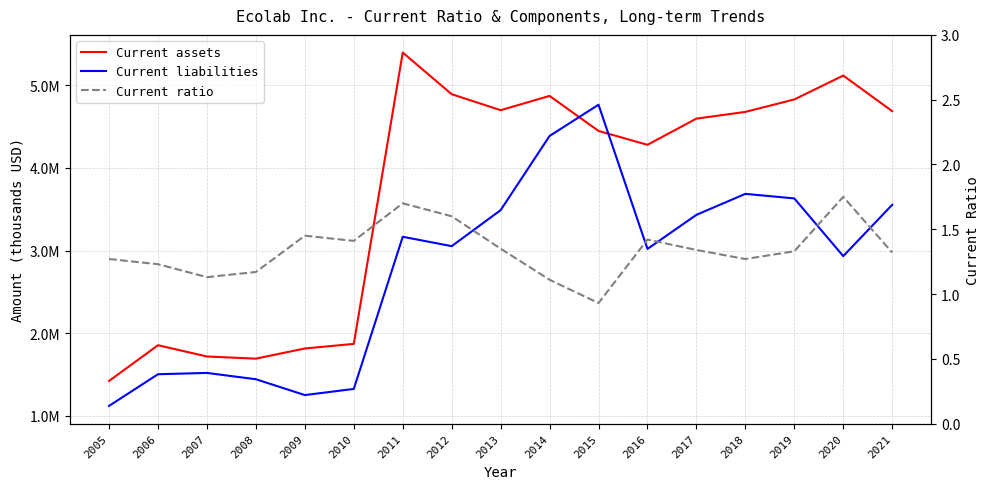

Which series changed the most between 2014 and 2020?

Current liabilities